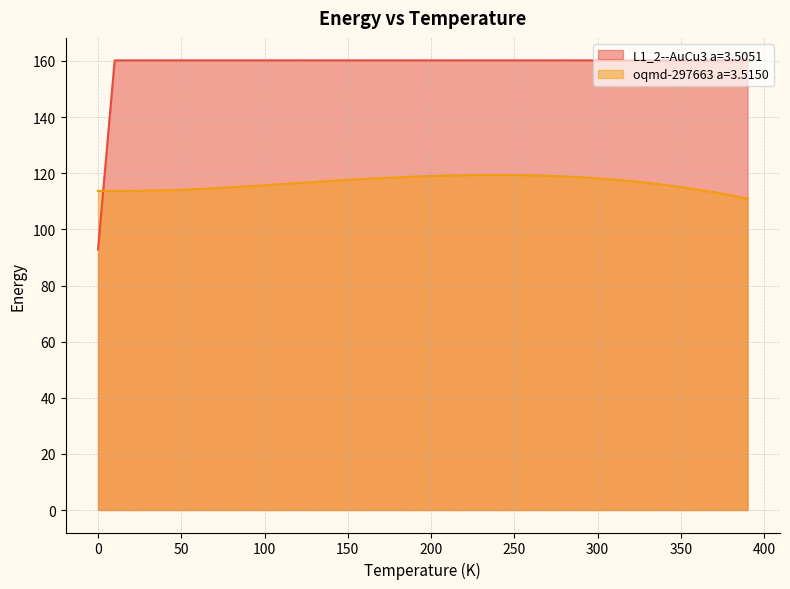

Which series has the widest spread of values?

L1_2--AuCu3 a=3.5051